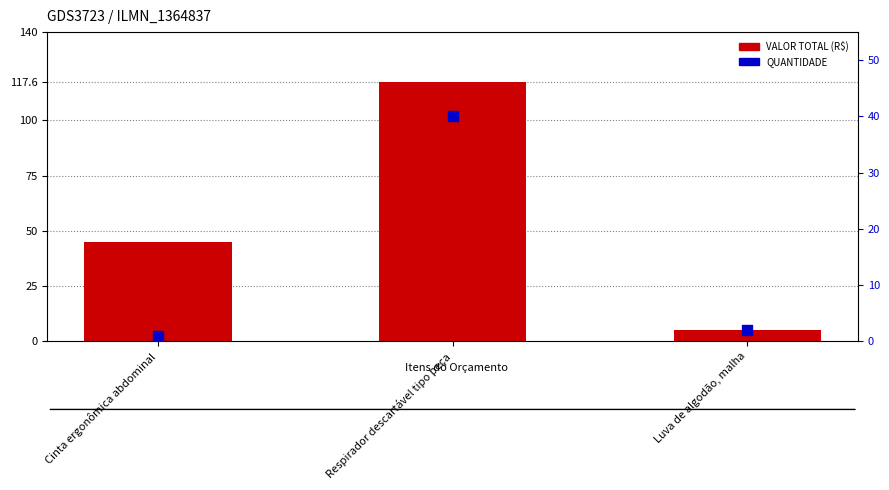

What are all the series names shown in the legend?

VALOR TOTAL (R$), QUANTIDADE